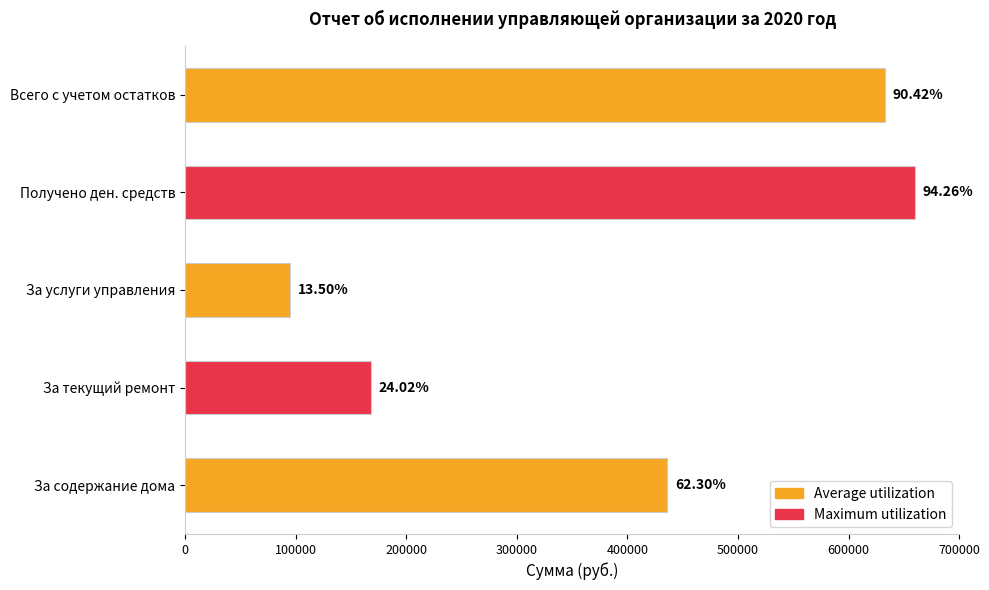

Are the bars horizontal?

Yes